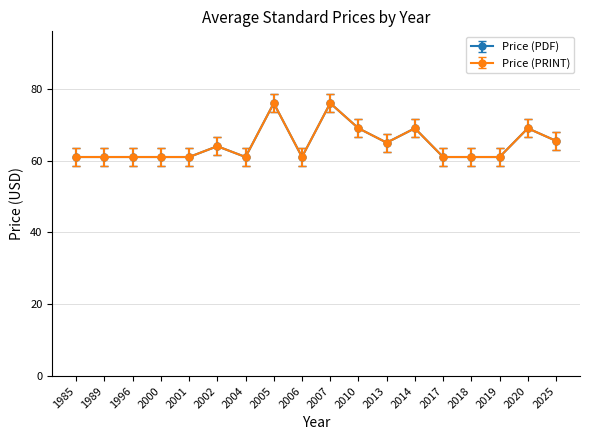

What is the sum of all Price (PDF) values?

1251